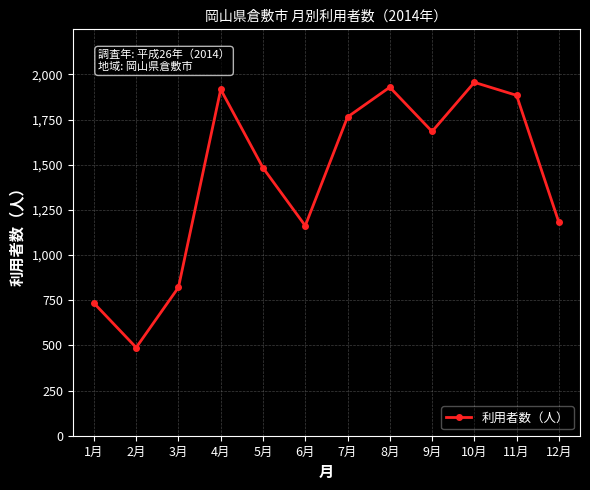

Approximately how many times larger is the value at 12月 compared to 10月?

0.6